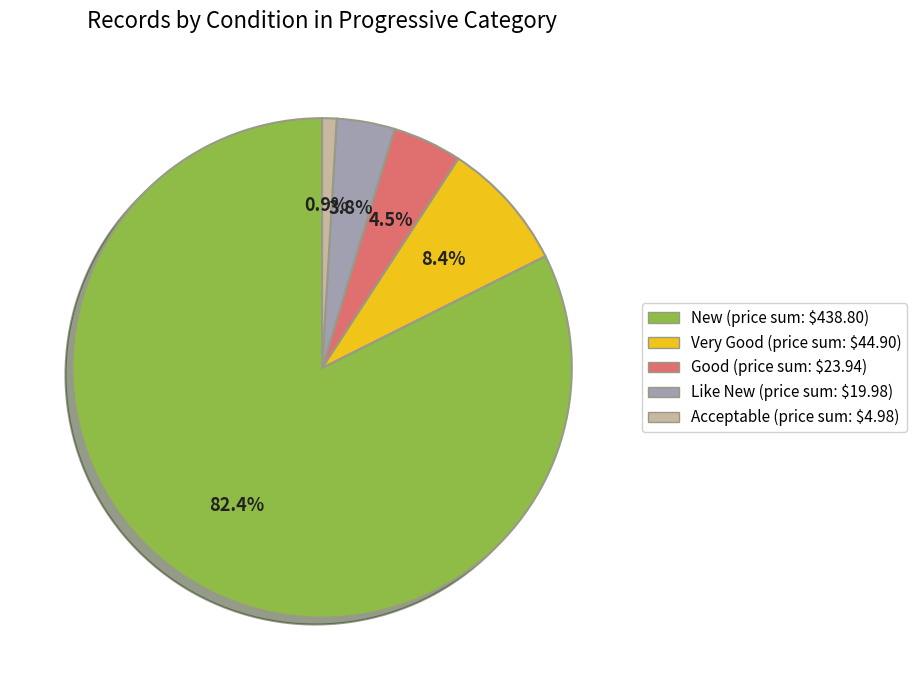

How many slices are in this pie chart?

5